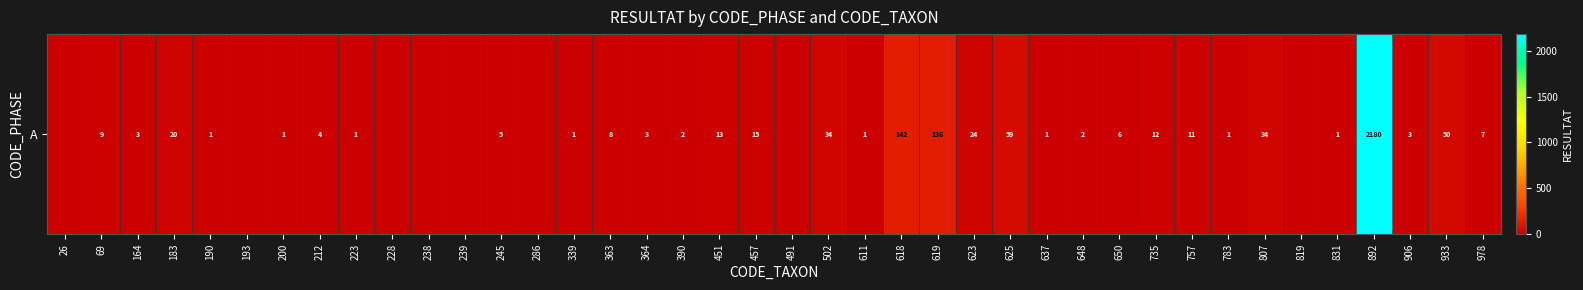

The chart shows a value of 2 at 190. True or false?

False